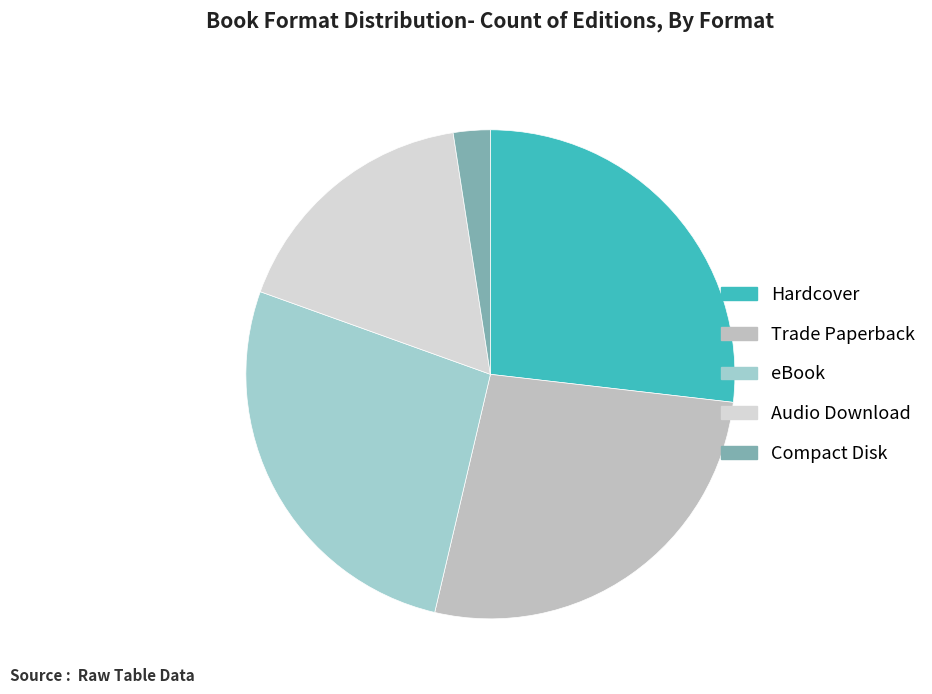

To the nearest percent, what is the combined percentage of eBook and Trade Paperback?

54%